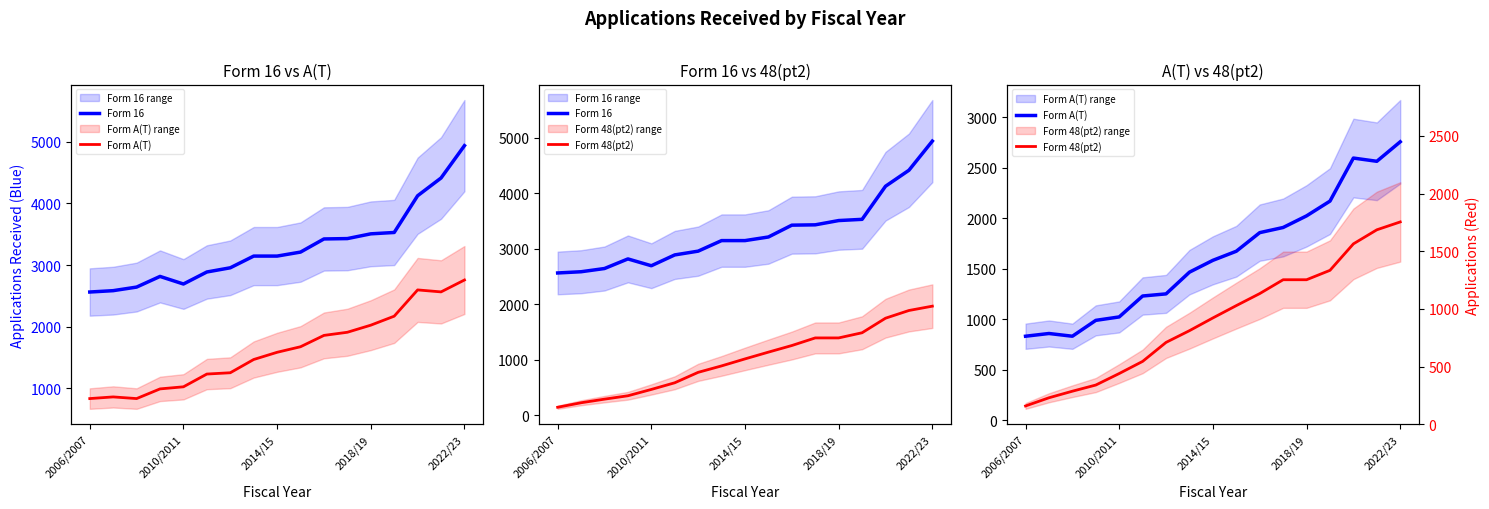

What is the difference between the second highest and second lowest values in the Form 48(pt2) series?

1662